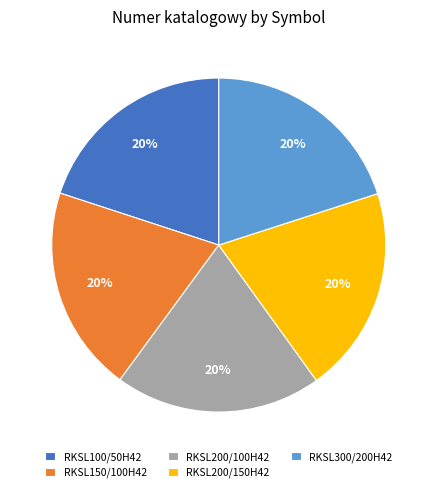

Is it true that RKSL300/200H42 is 34% of the pie?

False